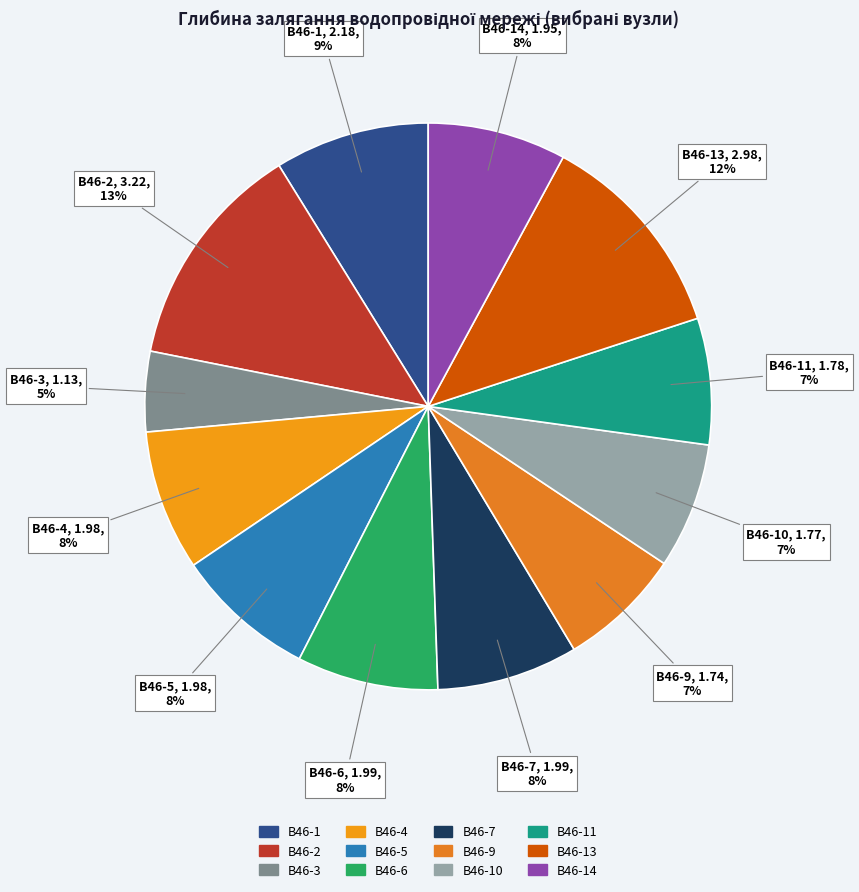

Which has a higher value, В46-11 or В46-6?

В46-6